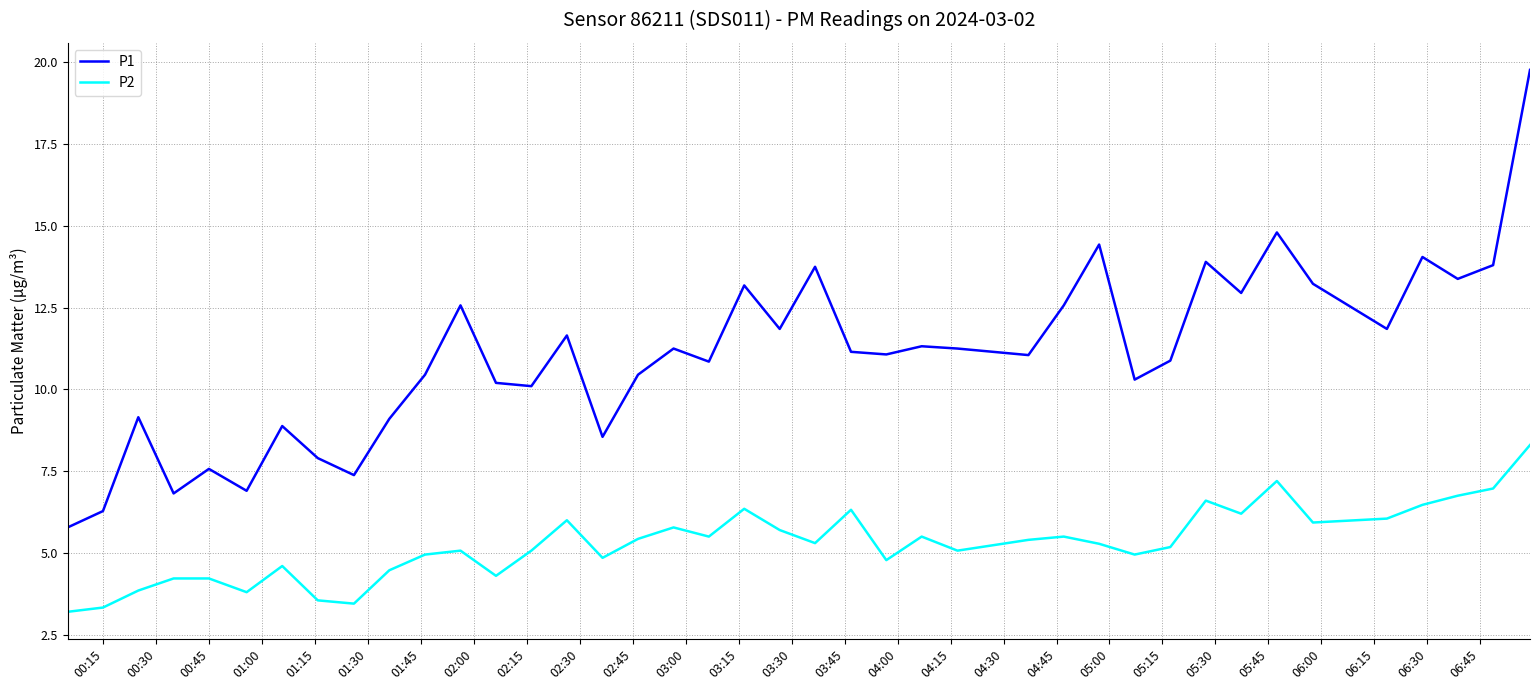

Which series has the largest total across all categories?

P1